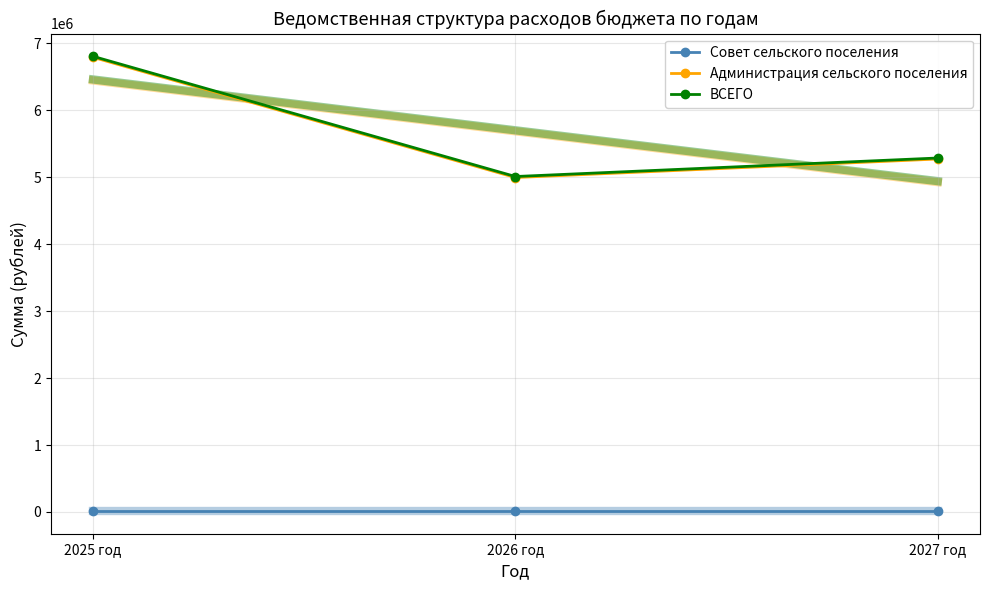

What is the label of the 3rd point from the left?

2027 год